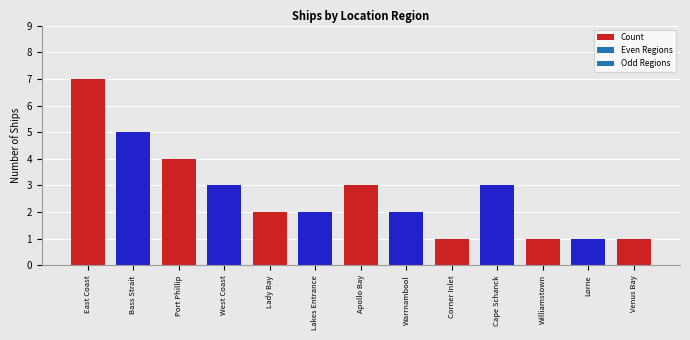

Which has a higher value, Lorne or Cape Schanck?

Cape Schanck